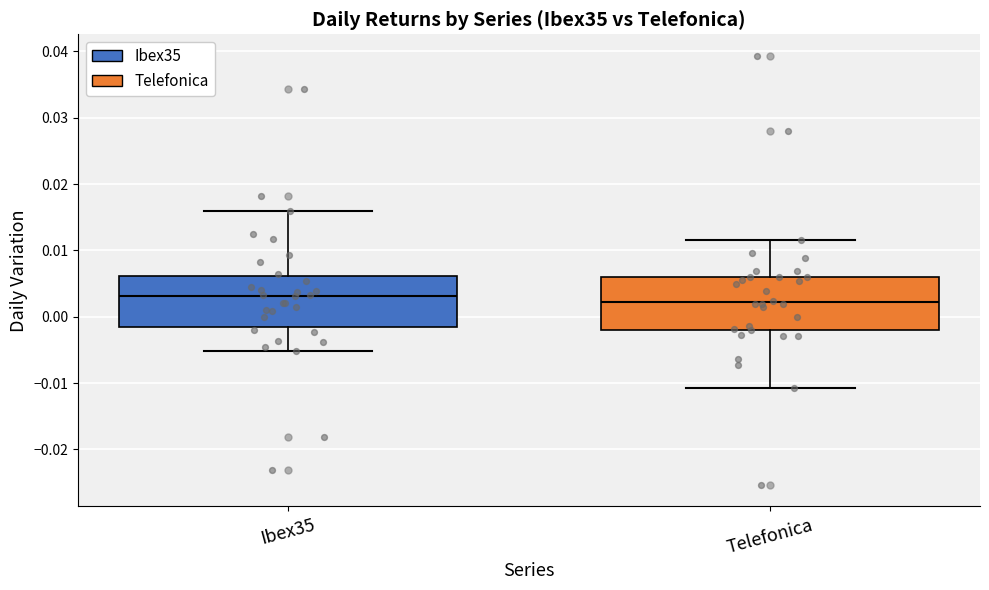

Reading left to right, read every box against the y-axis: the position of its median line, the range the box covers, and the ends of its whiskers. The values are not printed on the chart, so give them approximately, as read against the axis.

Ibex35: median 0.003, box -0.001 to 0.006, whiskers -0.005 to 0.016
Telefonica: median 0.002, box -0.002 to 0.006, whiskers -0.011 to 0.012